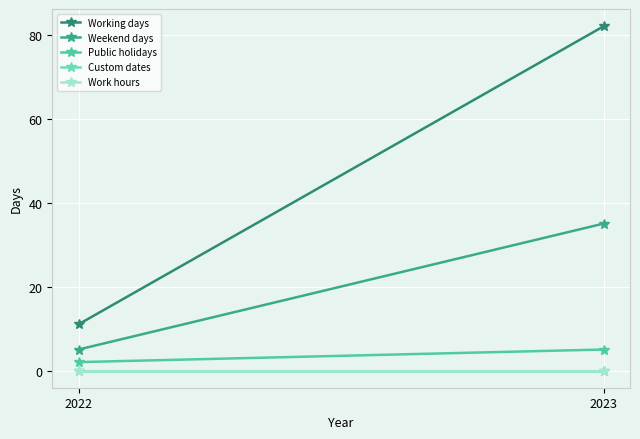

Reading left to right, list all the values displayed in this chart.

Working days: 2022=11	2023=82
Weekend days: 2022=5	2023=35
Public holidays: 2022=2	2023=5
Custom dates: 2022=0	2023=0
Work hours: 2022=0	2023=0